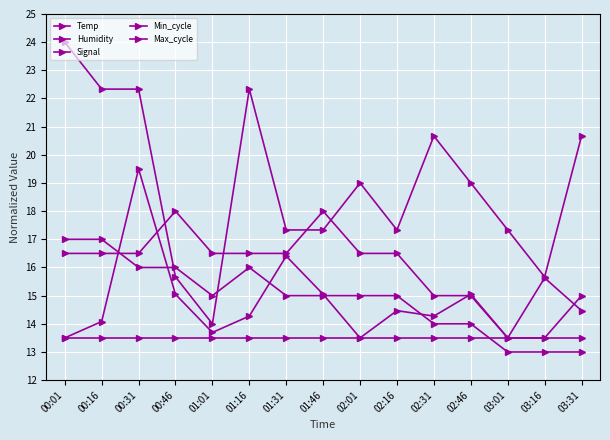

What position from the right is 02:01?

7